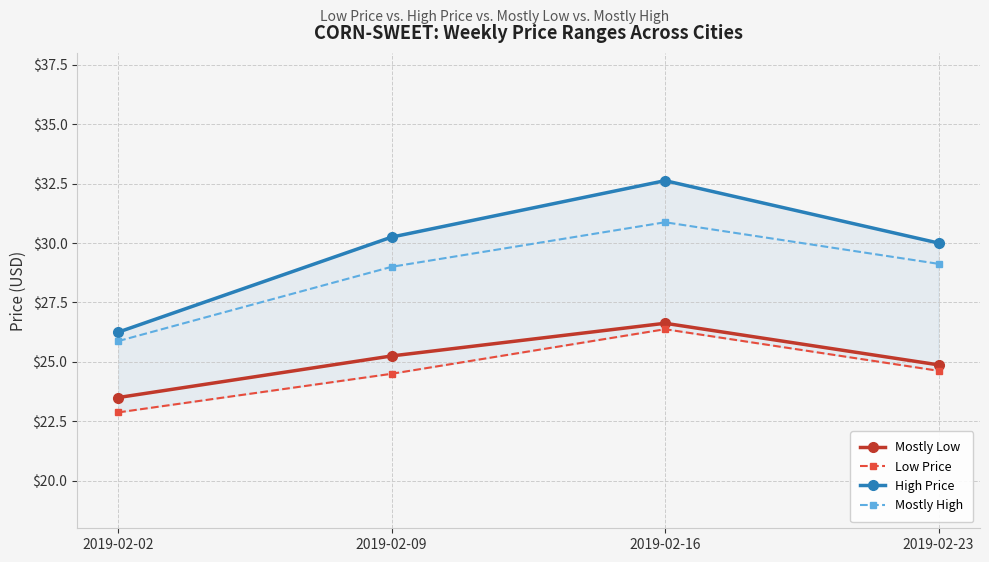

At which category is the sum across all series the highest?

2019-02-16